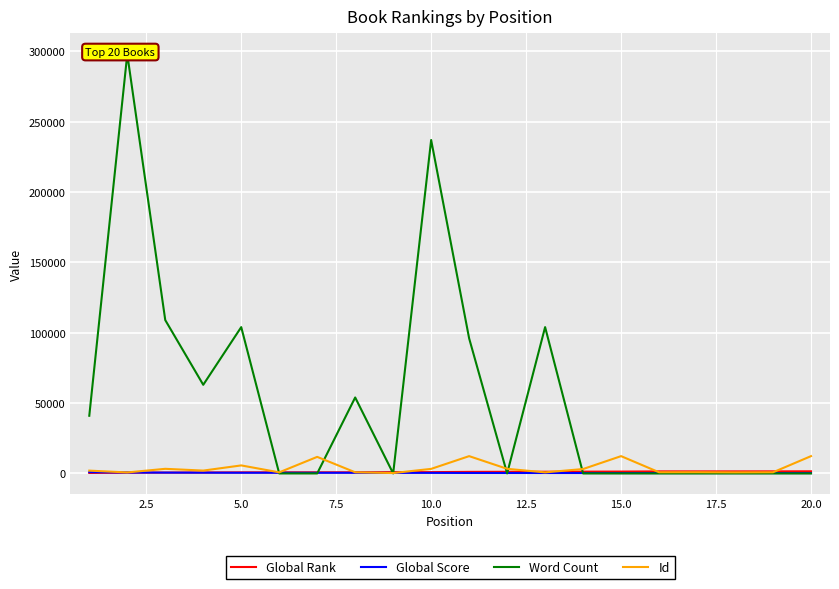

What is the sum of all Id values?

77968